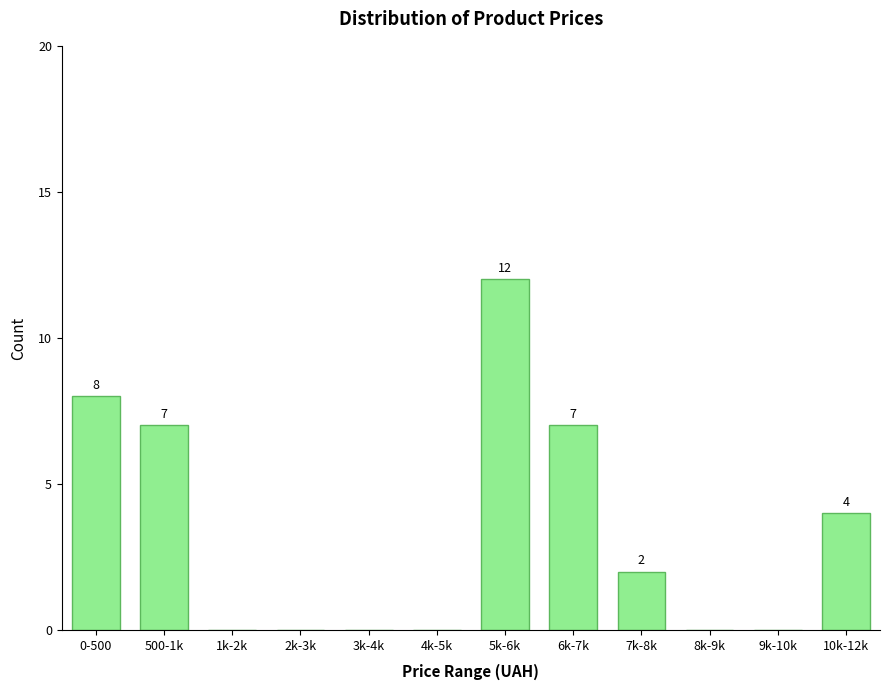

Reading right to left, transcribe all the data shown in this chart.

10k-12k=4	9k-10k=0	8k-9k=0	7k-8k=2	6k-7k=7	5k-6k=12	4k-5k=0	3k-4k=0	2k-3k=0	1k-2k=0	500-1k=7	0-500=8